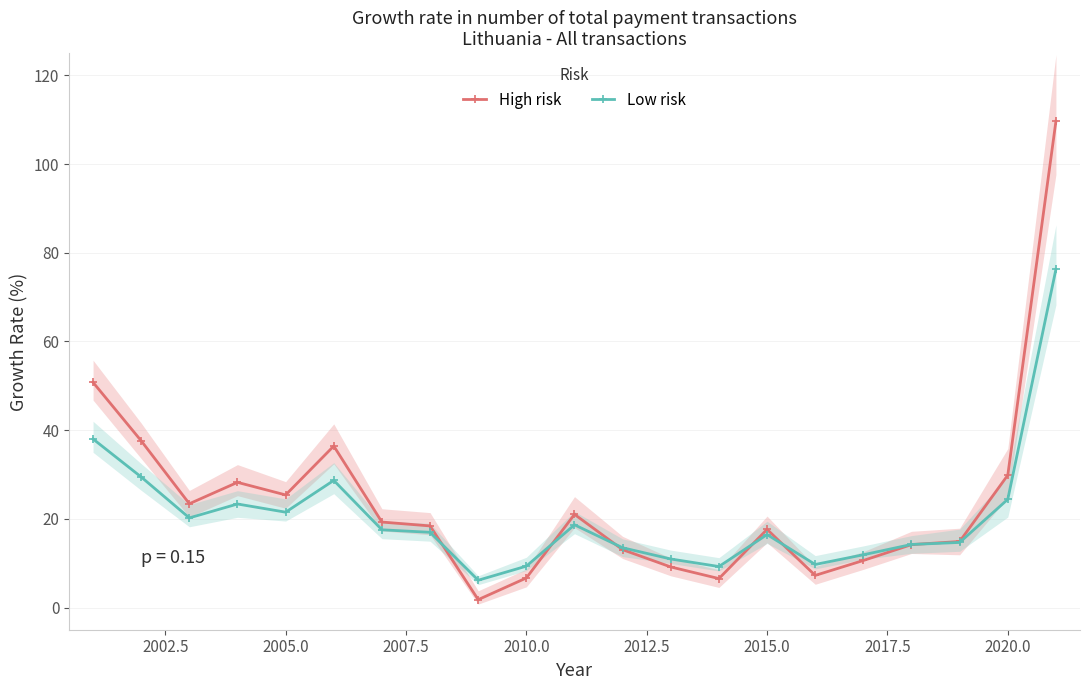

What is the highest value of the Low risk series?

76.3